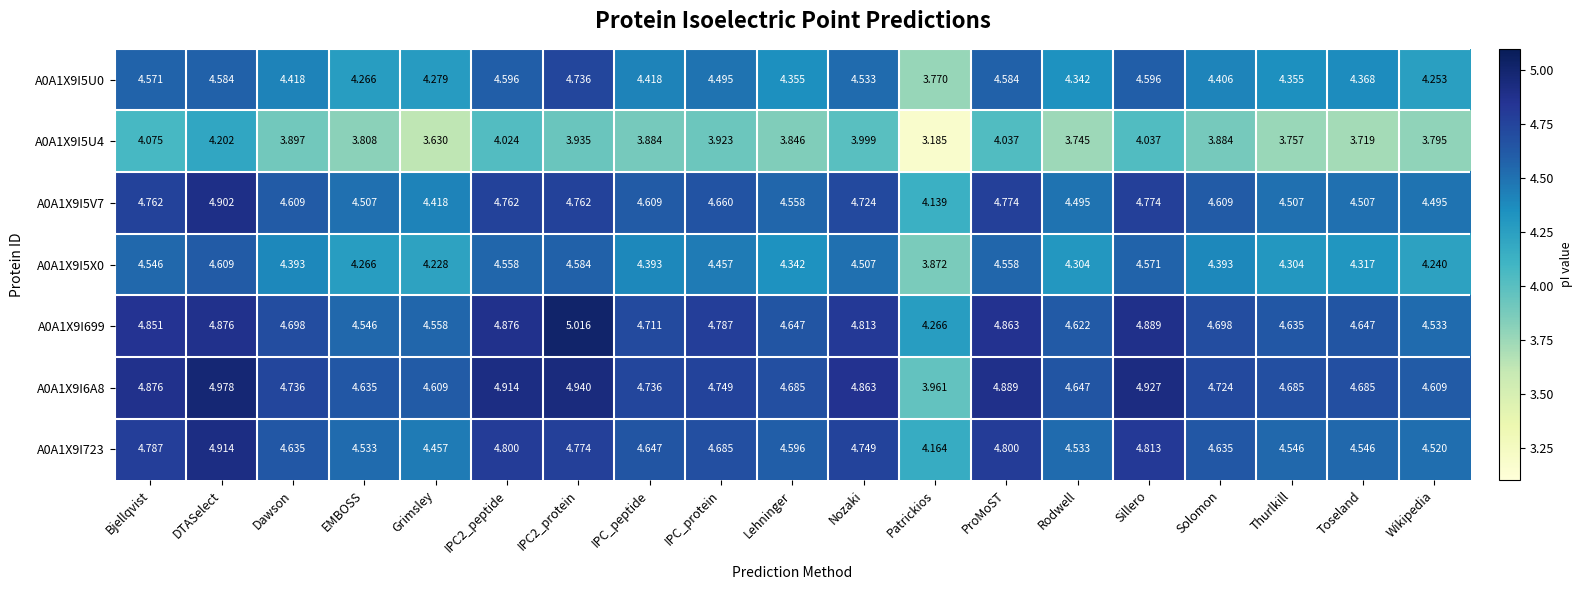

Is the value of A0A1X9I5V7 at Sillero greater than the value of A0A1X9I6A8 at Nozaki?

No